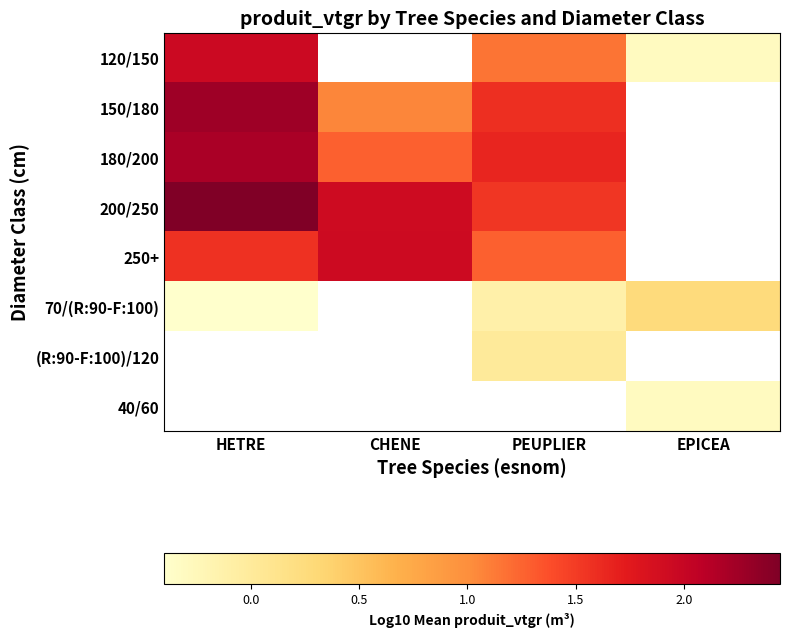

Which series changed the most between HETRE and EPICEA?

120/150